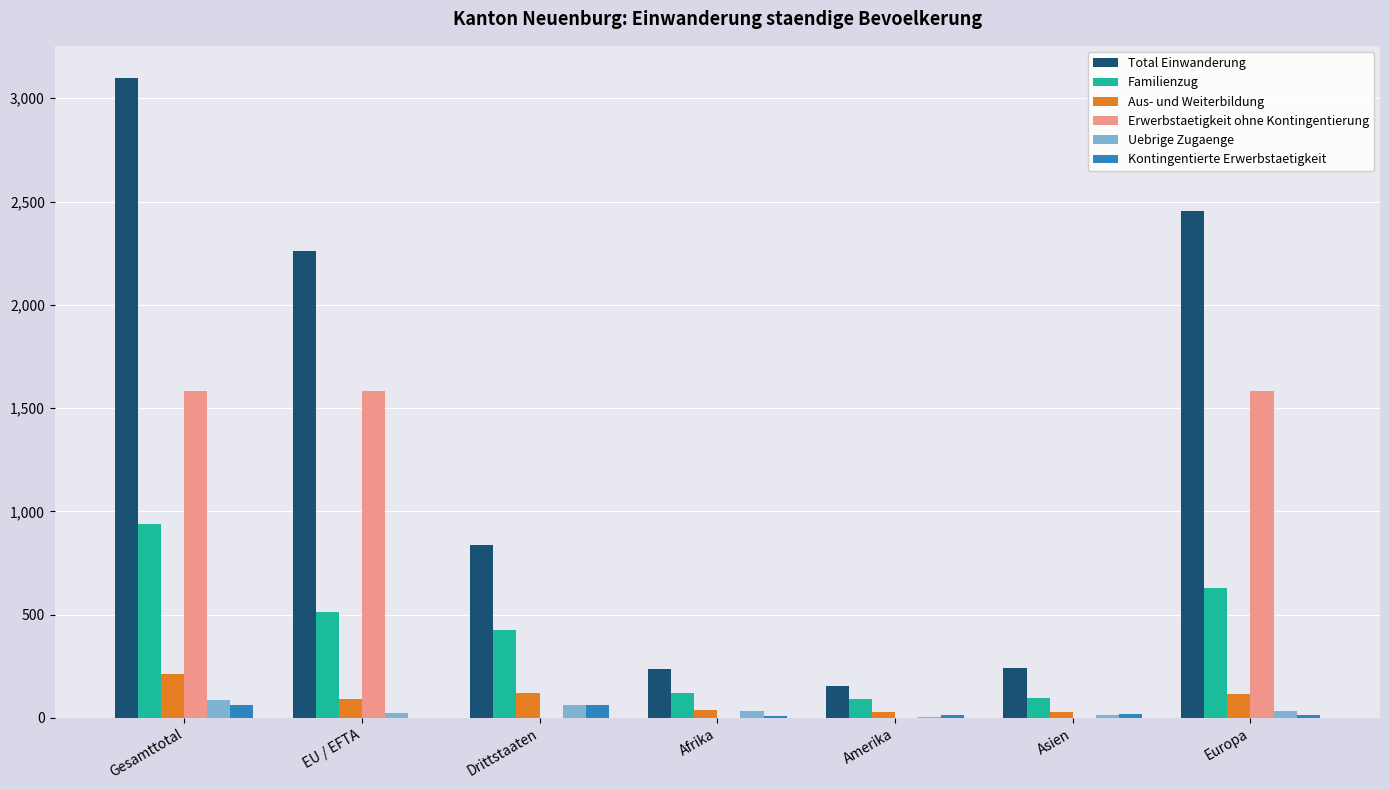

What is the maximum value shown in the chart?

3099